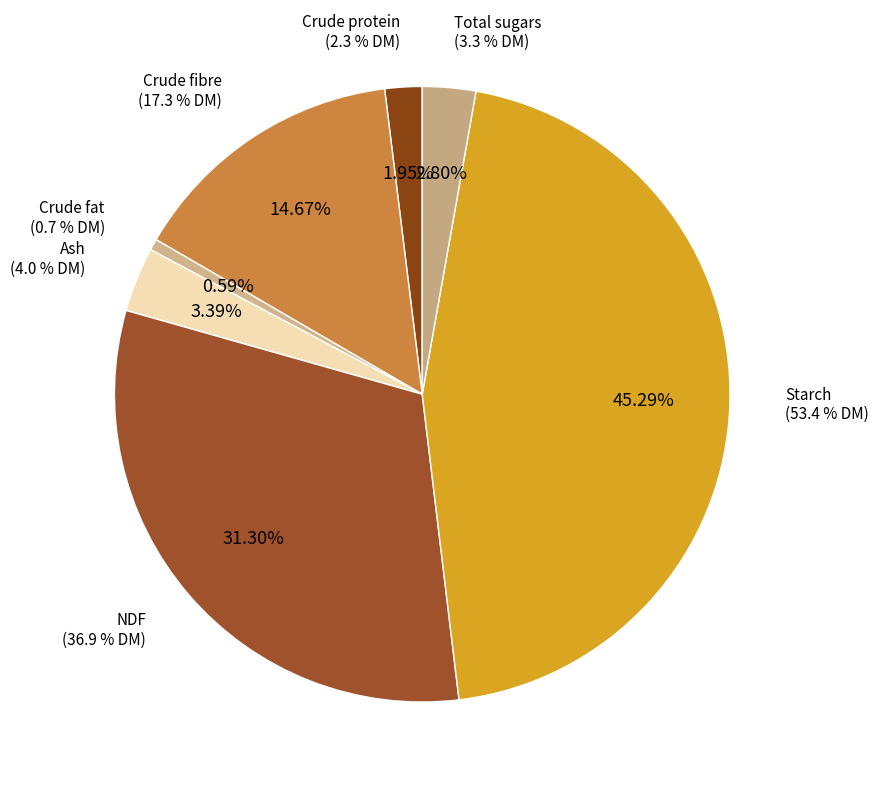

Combined, do Crude fibre and Crude protein account for over 50%?

No